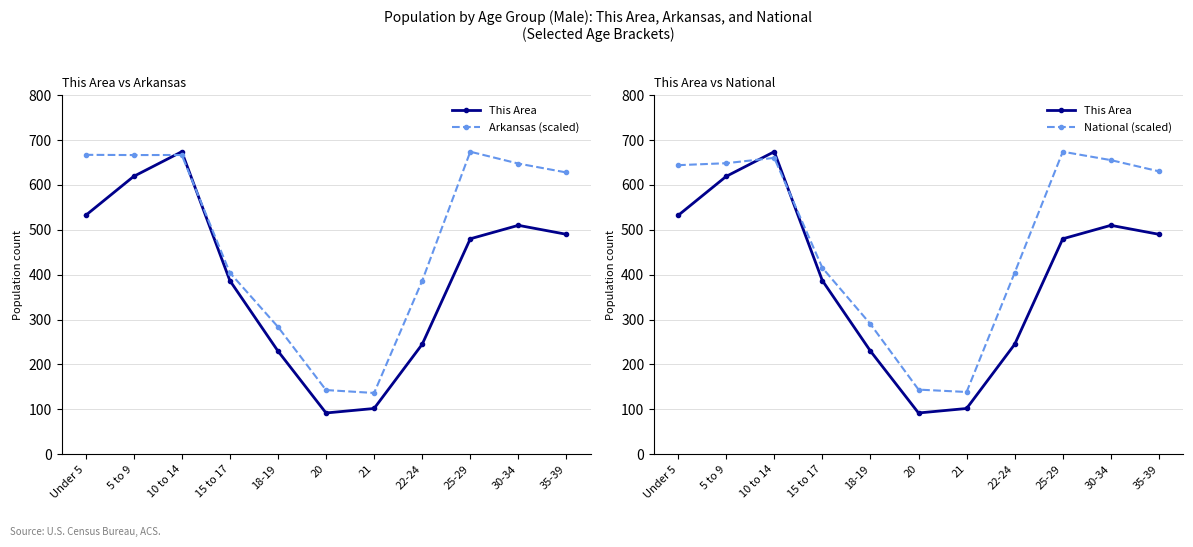

How many data points in Arkansas (scaled) are less than 627?

5